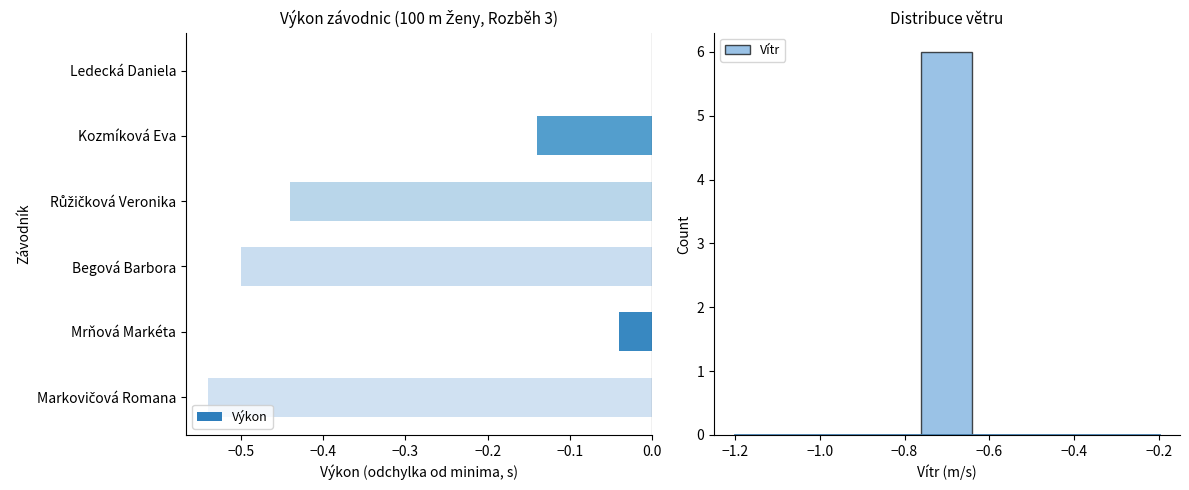

The Výkon series shows 0.0 at Ledecká Daniela. True or false?

True